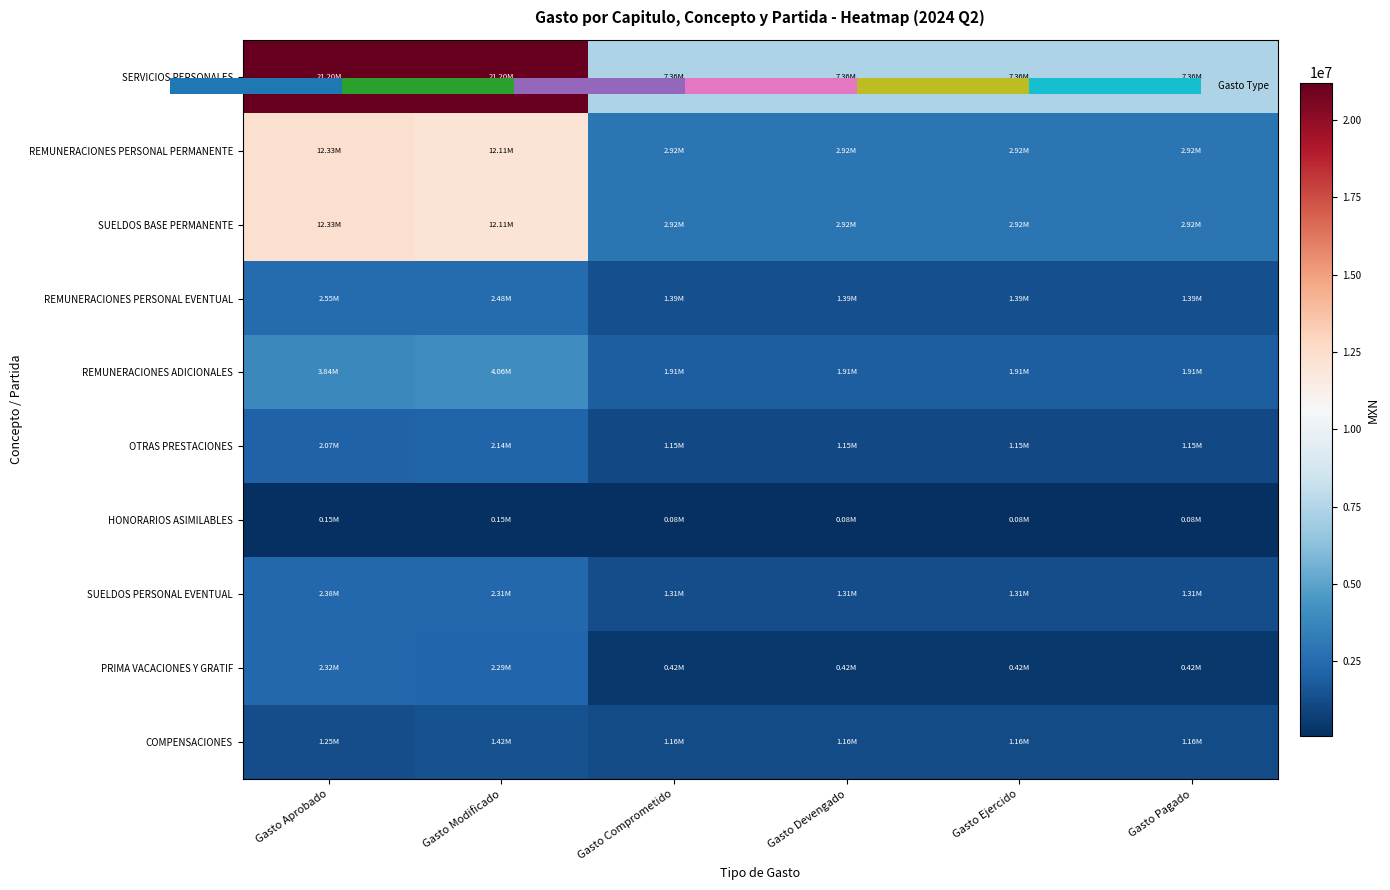

At which category is the sum across all series the highest?

Gasto Aprobado